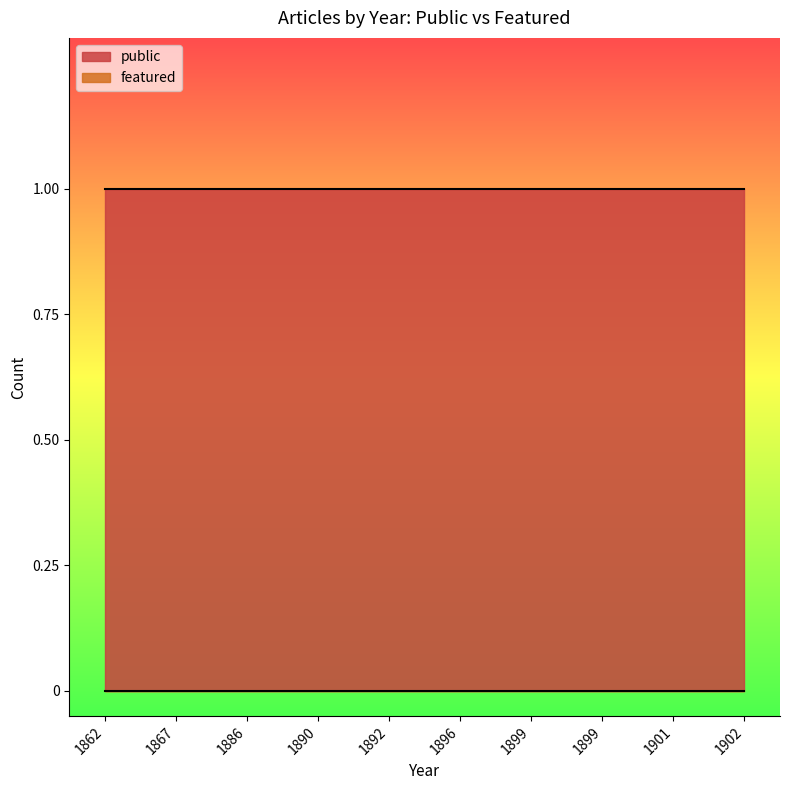

At which label does featured reach its peak?

1867